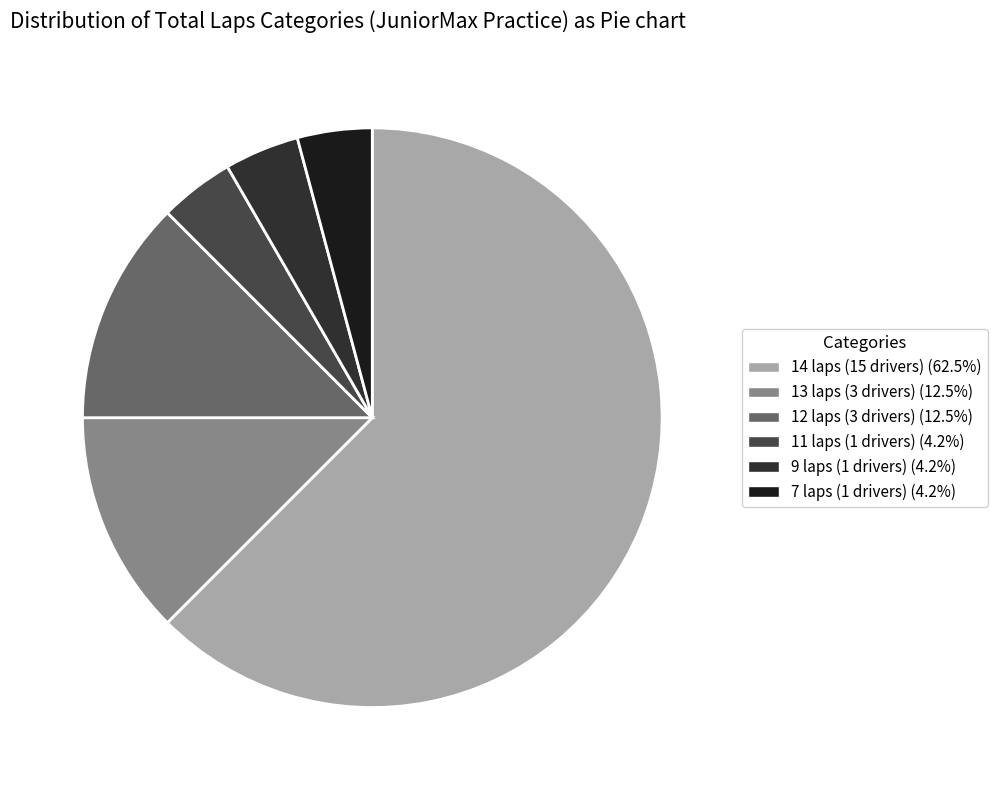

How many slices are in this pie chart?

6